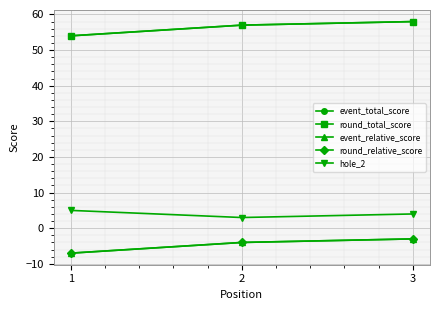

Where is round_relative_score nearest to the value -5?

2